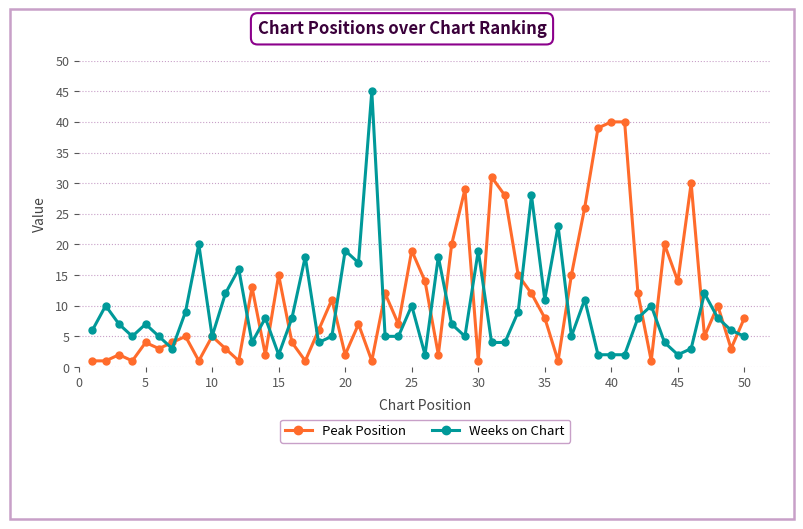

How many lines are shown in the chart?

2